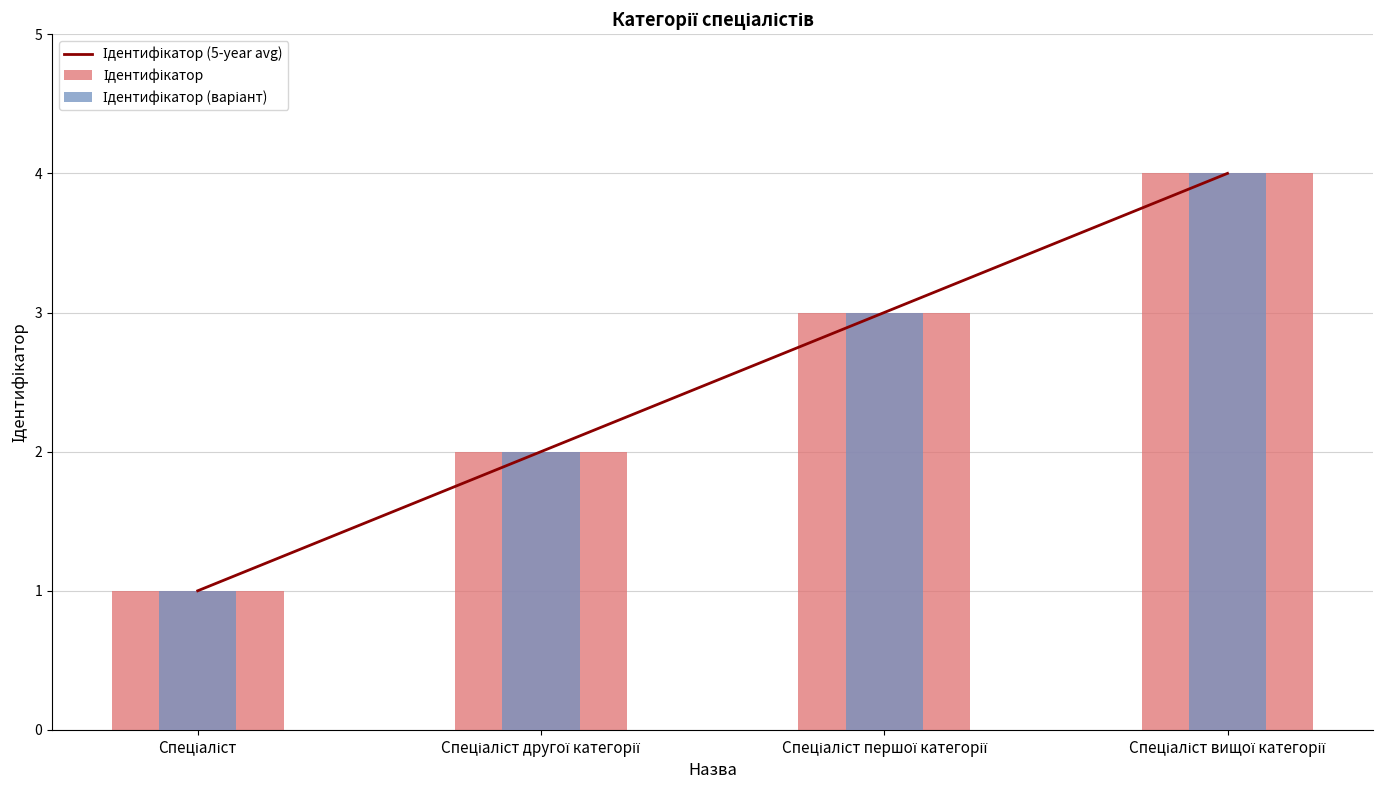

What is the difference between the Ідентифікатор (варіант) values at Спеціаліст and Спеціаліст першої категорії?

2